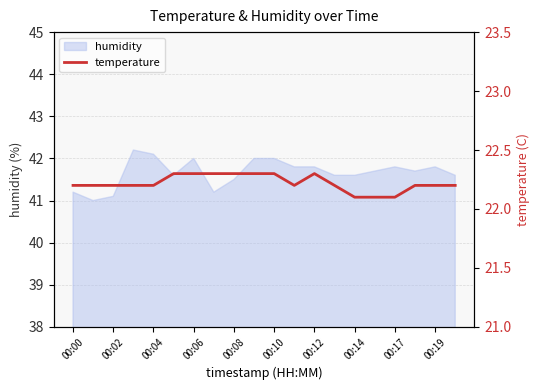

The value of humidity at 00:14 is 26.1. True or false?

False